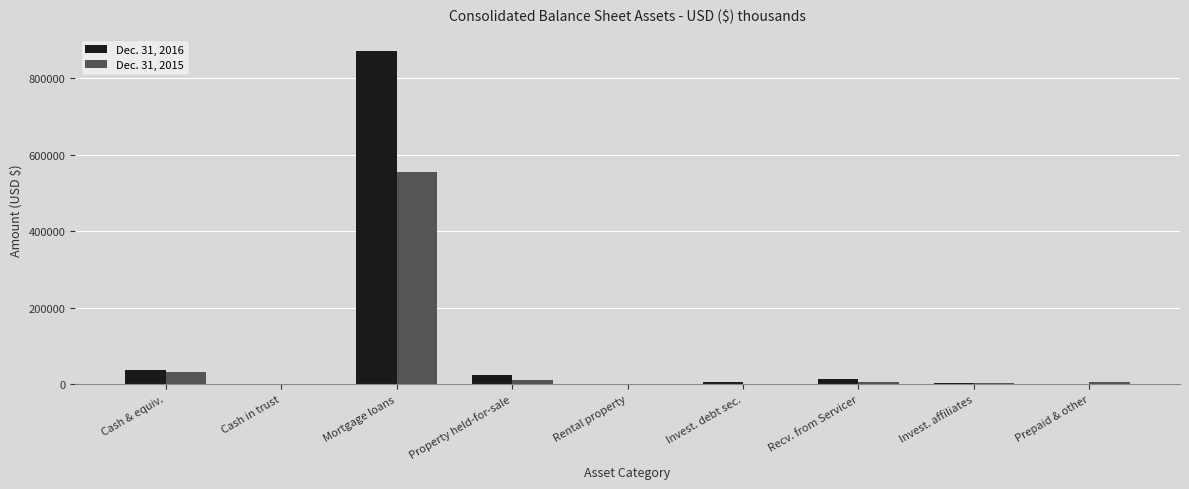

What is the maximum value shown in the chart?

870587